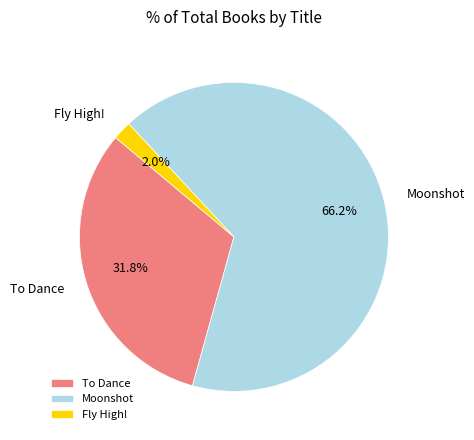

Which has a higher value, Moonshot or Fly High!?

Moonshot